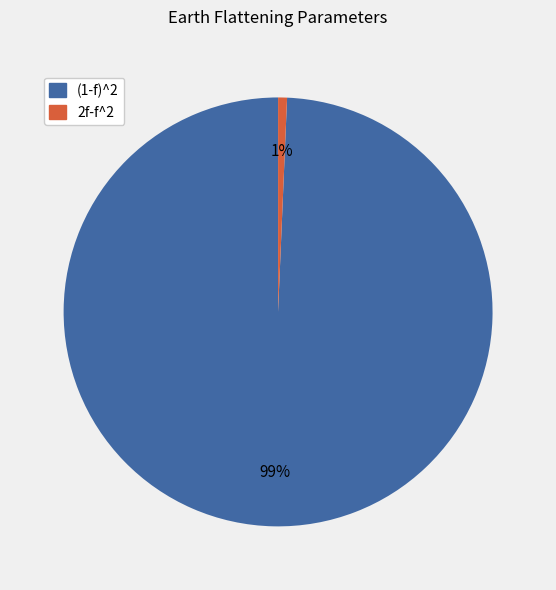

Which category accounts for the majority?

(1-f)^2